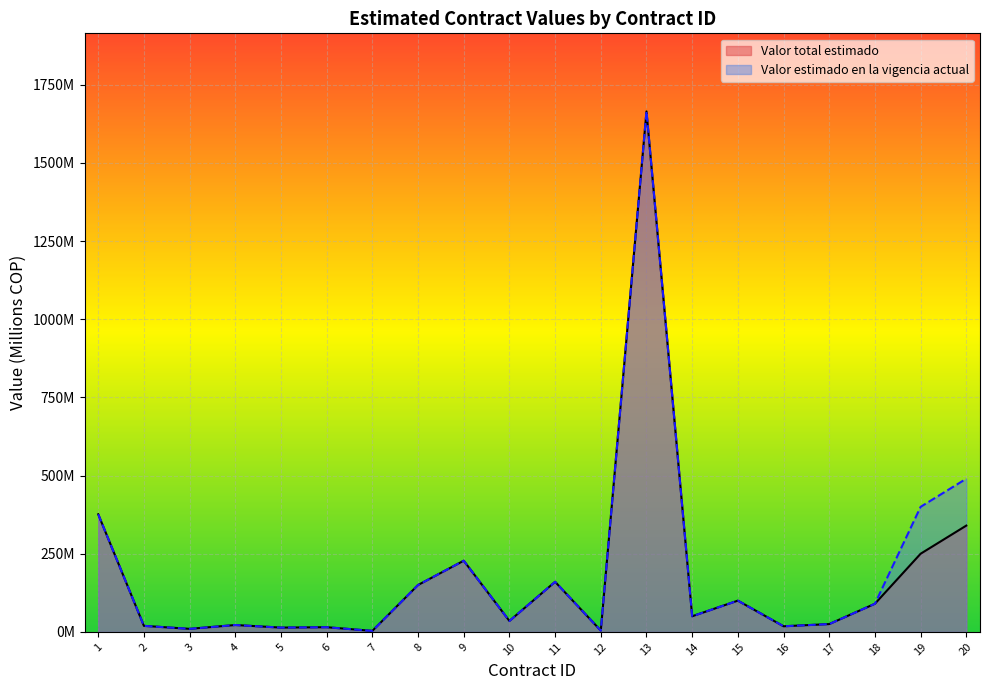

What are all the series names shown in the legend?

Valor total estimado, Valor estimado en la vigencia actual